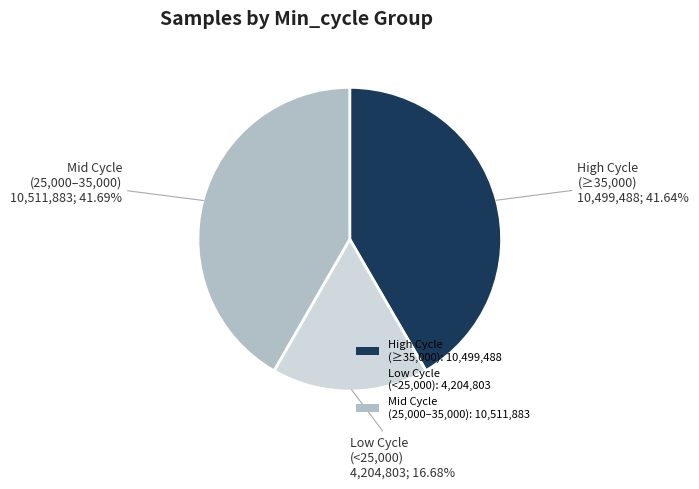

Which slice is the smallest?

Low Cycle (<25,000): 4,204,803